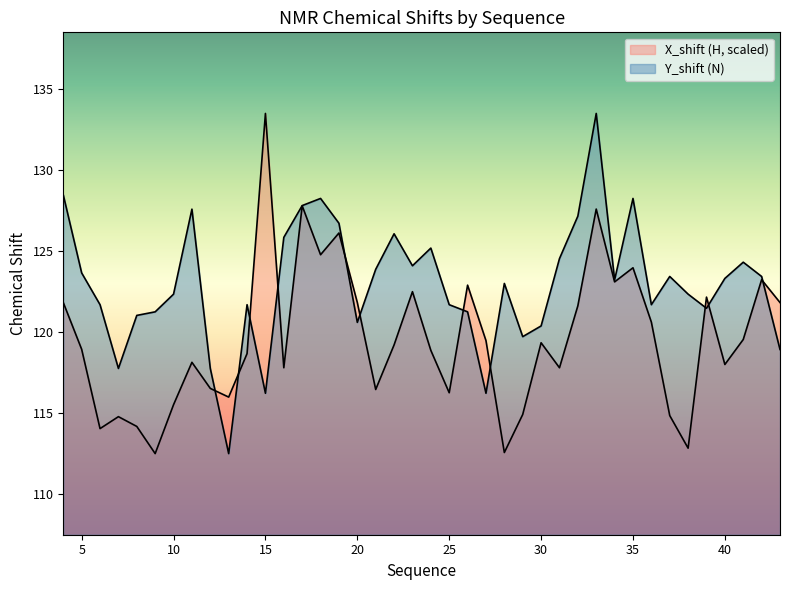

At which category does Y_shift reach its first local peak?

11